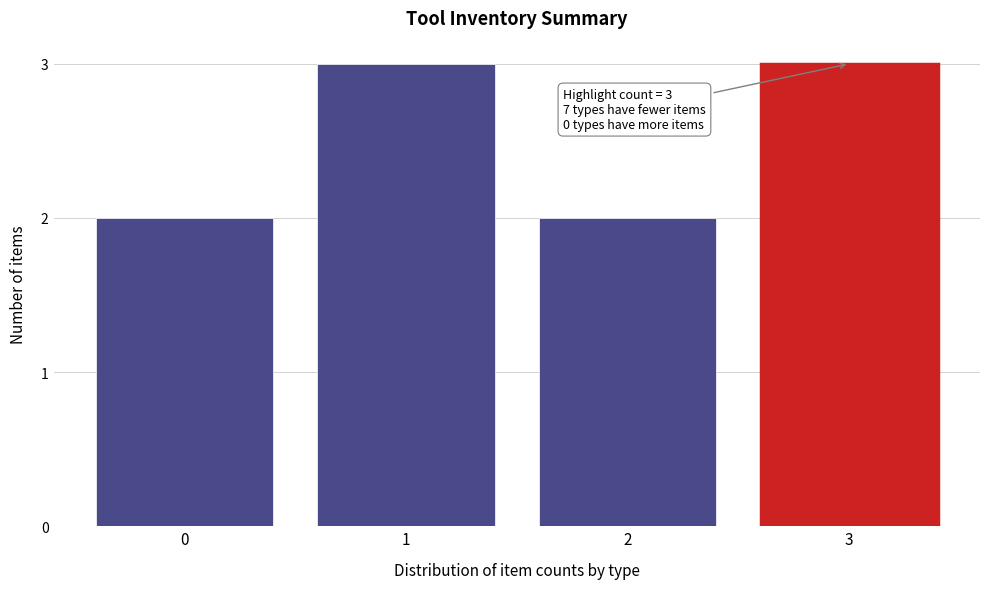

Reading left to right, extract all data points from this chart.

2	3	2	3